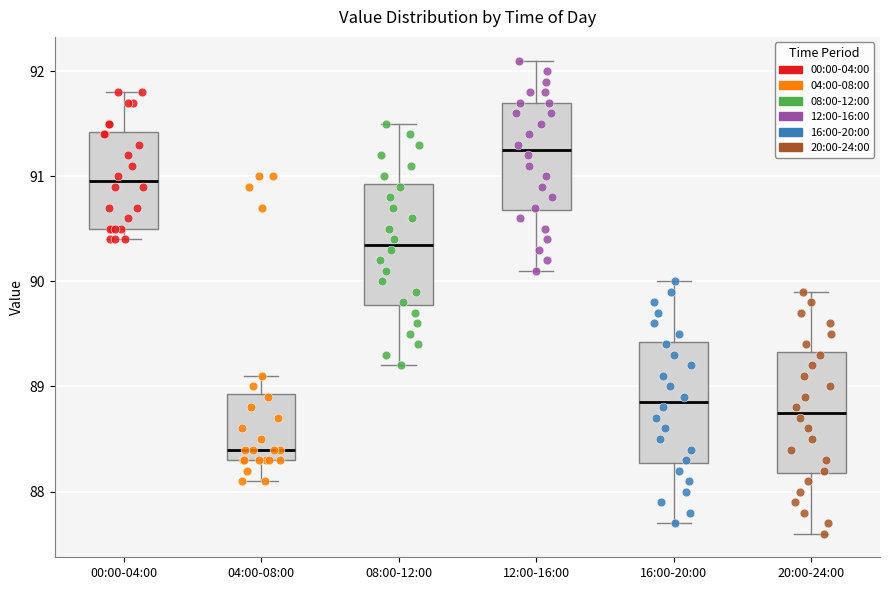

Reading left to right, transcribe this box plot: for each box, give where its median line is, the range the box spans, and where its two whiskers end, as read against the y-axis. The values are not printed on the chart, so give them approximately, as read against the axis.

00:00-04:00: median 91.0, box 90.5 to 91.4, whiskers 90.4 to 91.8
04:00-08:00: median 88.4, box 88.3 to 88.9, whiskers 88.1 to 89.1
08:00-12:00: median 90.4, box 89.8 to 90.9, whiskers 89.2 to 91.5
12:00-16:00: median 91.3, box 90.7 to 91.7, whiskers 90.1 to 92.1
16:00-20:00: median 88.9, box 88.3 to 89.4, whiskers 87.7 to 90.0
20:00-24:00: median 88.8, box 88.2 to 89.3, whiskers 87.6 to 89.9